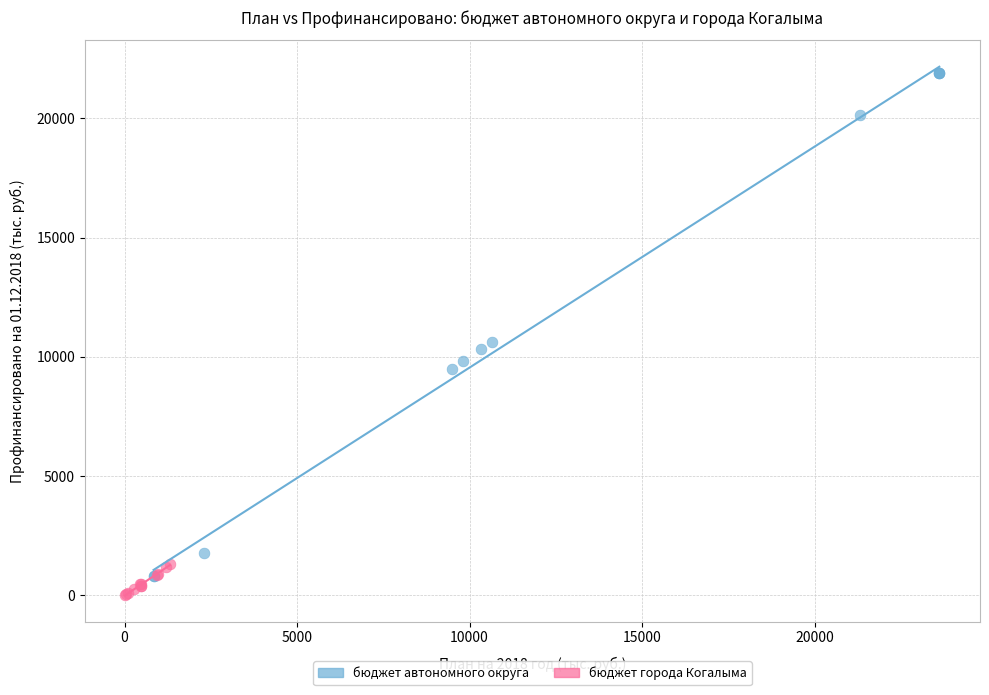

Which series reaches the maximum Y coordinate?

бюджет автономного округа